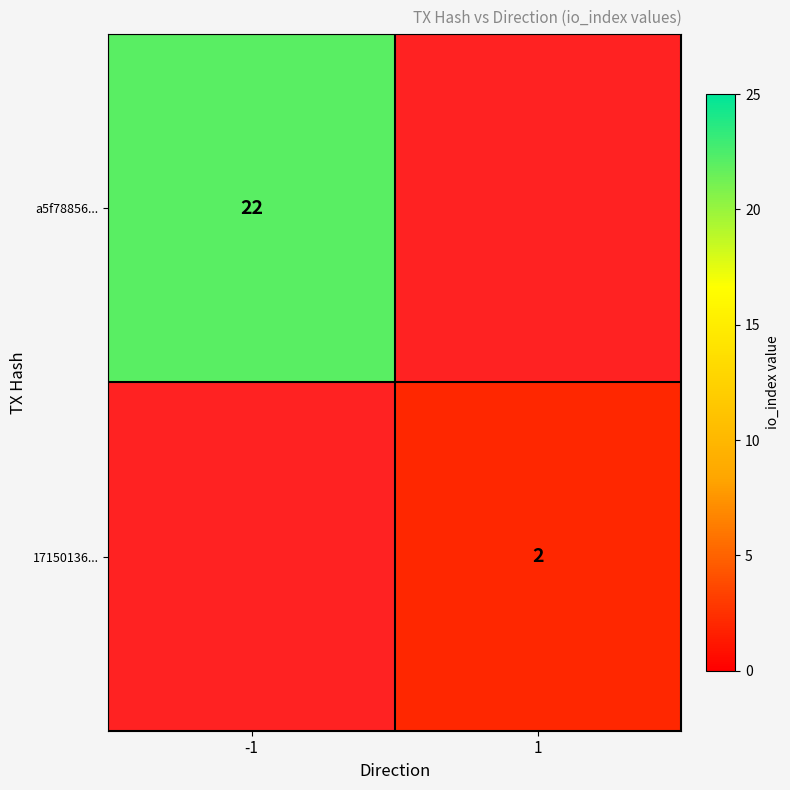

The value of 17150136... at 1 is 2. True or false?

True